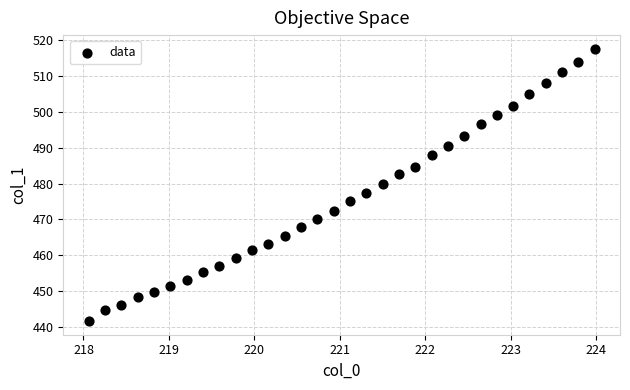

What is the range of Y values (max minus min)?

76.0